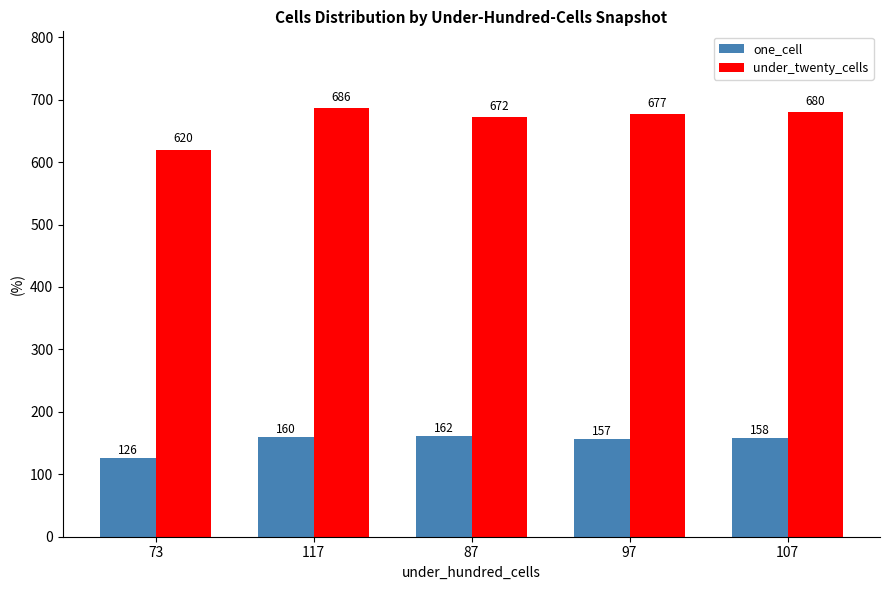

What is the difference between the under_twenty_cells values at 117 and 97?

9.0